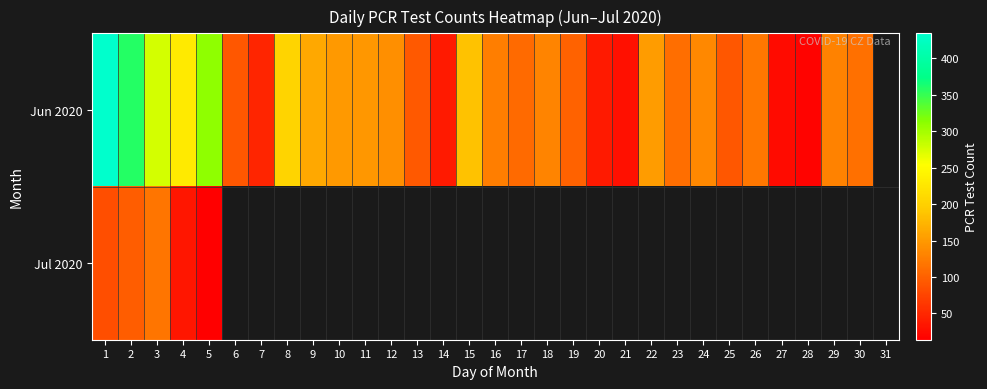

True or false: Jun 2020 has a value of 310.0 at 5.

True